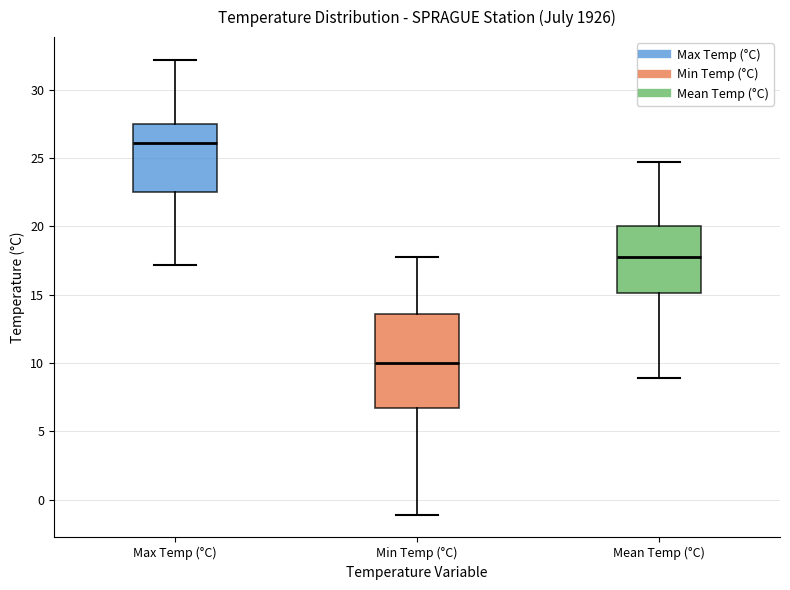

Reading left to right, read every box against the y-axis: the position of its median line, the range the box covers, and the ends of its whiskers. The values are not printed on the chart, so give them approximately, as read against the axis.

Max Temp (°C): median 26.0, box 22.5 to 27.5, whiskers 17.0 to 32.0
Min Temp (°C): median 10.0, box 6.5 to 13.5, whiskers -1.0 to 18.0
Mean Temp (°C): median 18.0, box 15.0 to 20.0, whiskers 9.0 to 24.5